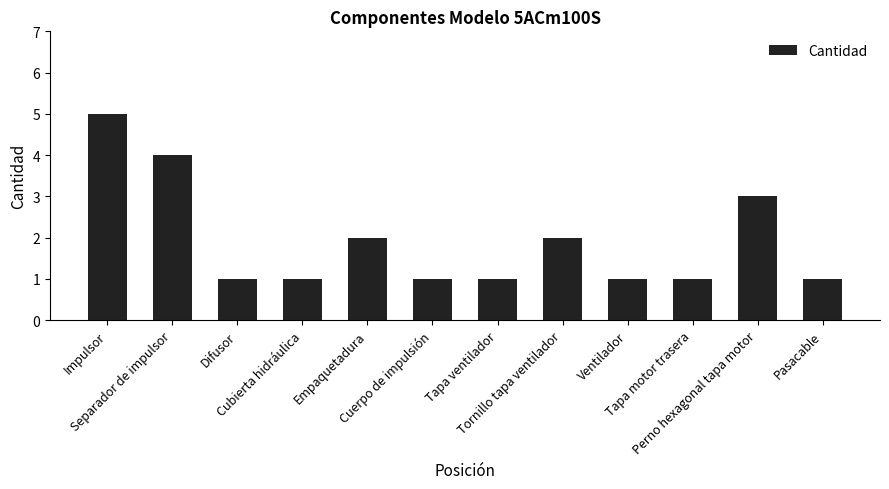

What is the maximum value shown in the chart?

5